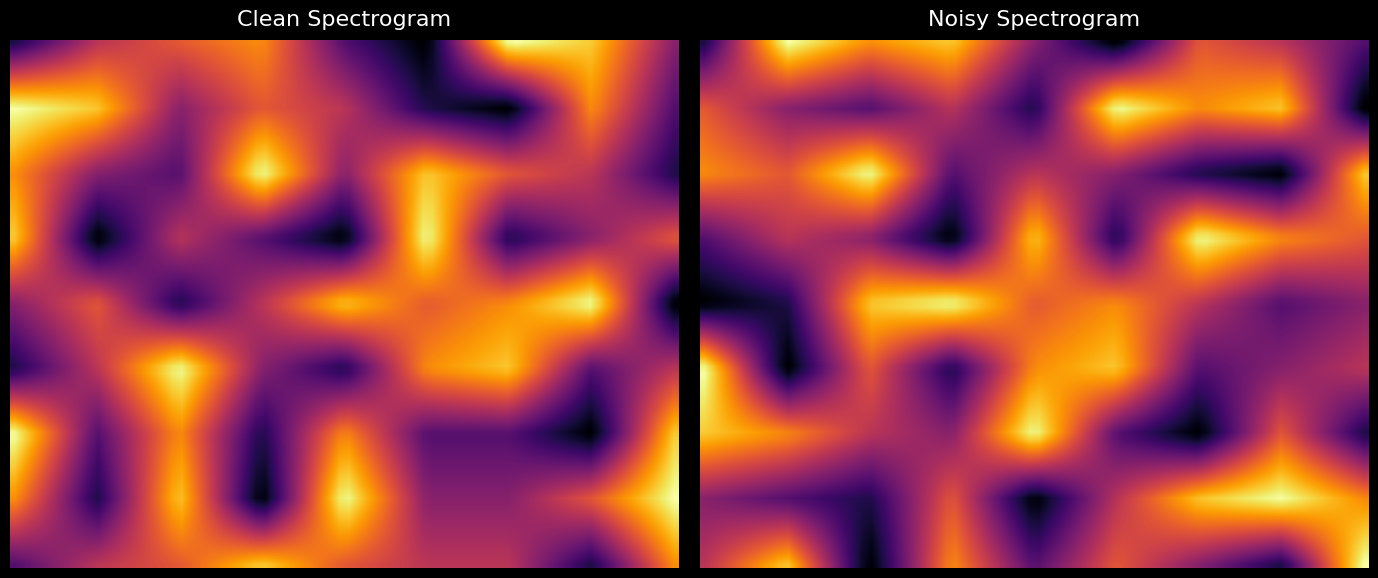

What is the lowest value of the 2 series?

1